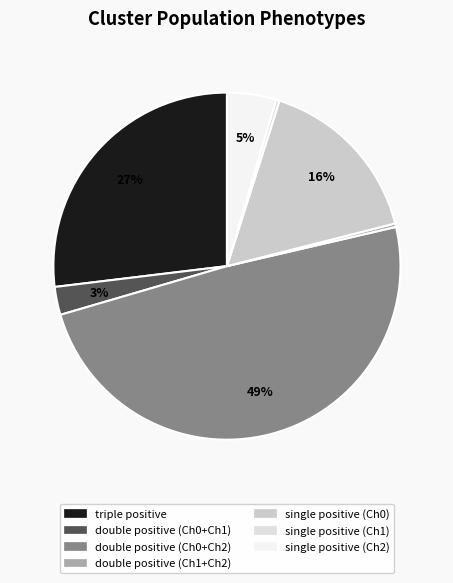

How much of the chart is everything except triple positive?

73.1%